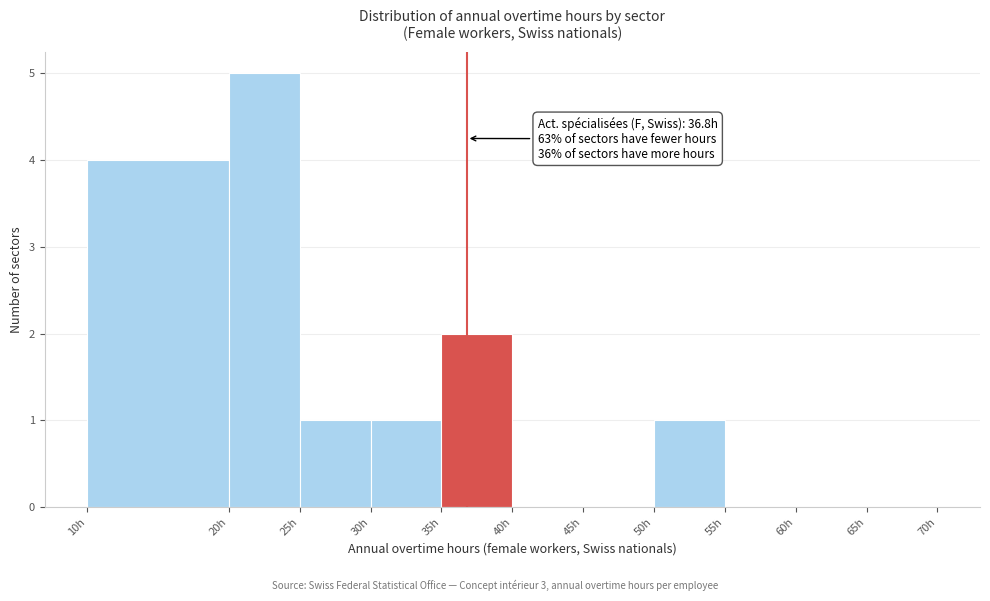

Which range on the x-axis has the tallest bar?

20 to 25